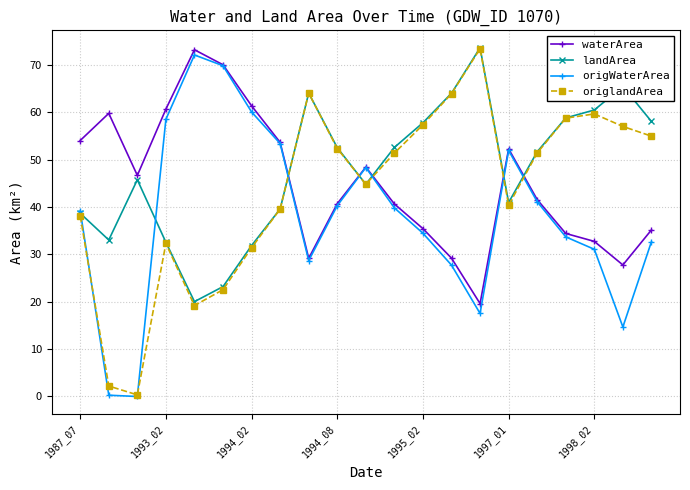

True or false: landArea has more than 0 points higher than both neighbors.

True